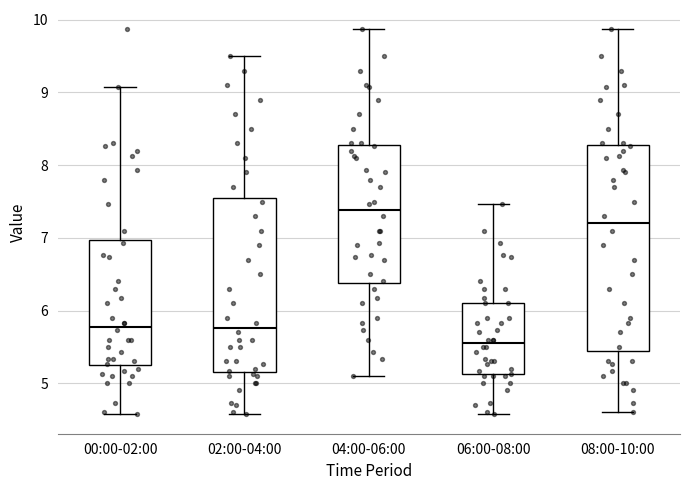

Where does the median line of the box for 04:00-06:00 sit on the y-axis? The values are not printed on the chart, so give them approximately, as read against the axis.

7.4